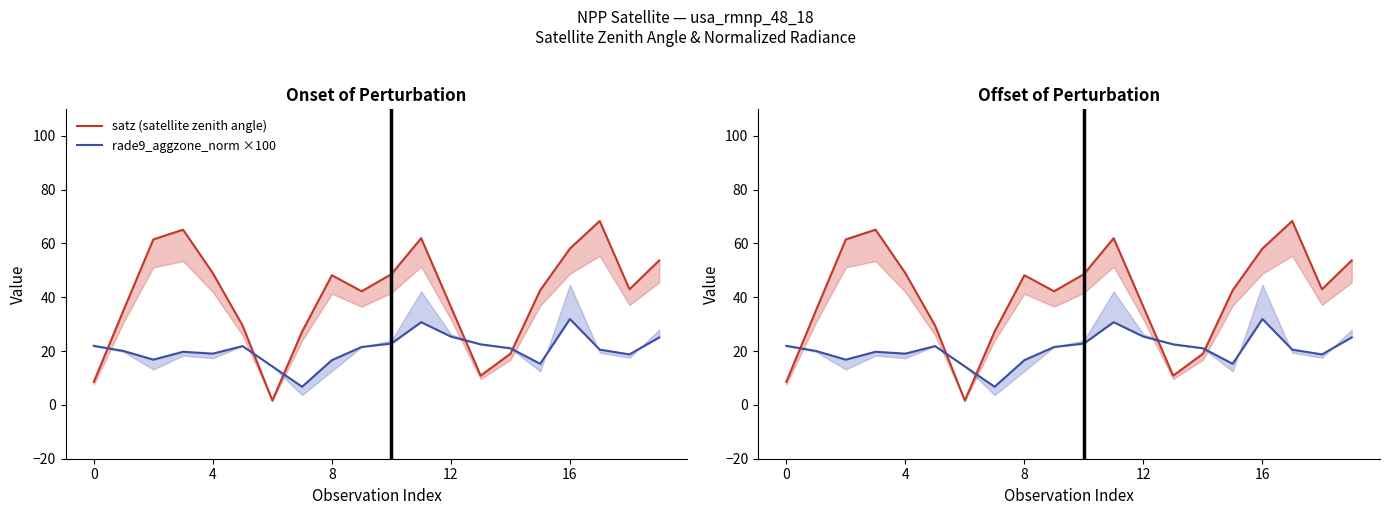

Is the value of rade9_aggzone_norm ×100 at 8 greater than the value of satz (satellite zenith angle) at 13?

Yes